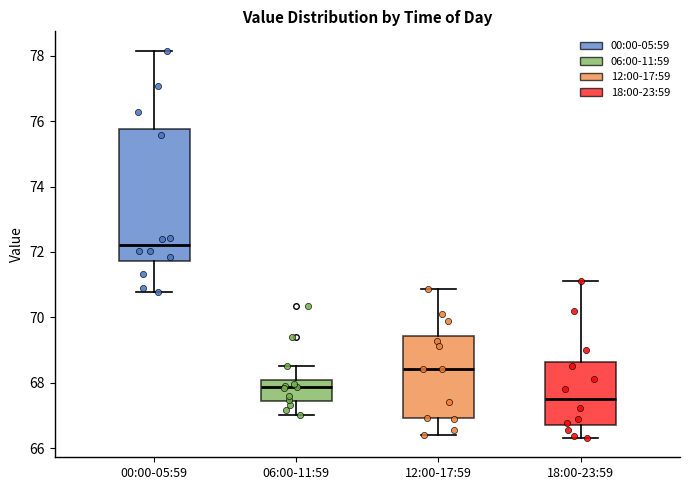

Reading left to right, transcribe this box plot: for each box, give where its median line is, the range the box spans, and where its two whiskers end, as read against the y-axis. The values are not printed on the chart, so give them approximately, as read against the axis.

00:00-05:59: median 72.2, box 71.8 to 75.8, whiskers 70.8 to 78.2
06:00-11:59: median 67.8, box 67.4 to 68.0, whiskers 67.0 to 68.6
12:00-17:59: median 68.4, box 67.0 to 69.4, whiskers 66.4 to 70.8
18:00-23:59: median 67.6, box 66.8 to 68.6, whiskers 66.4 to 71.2